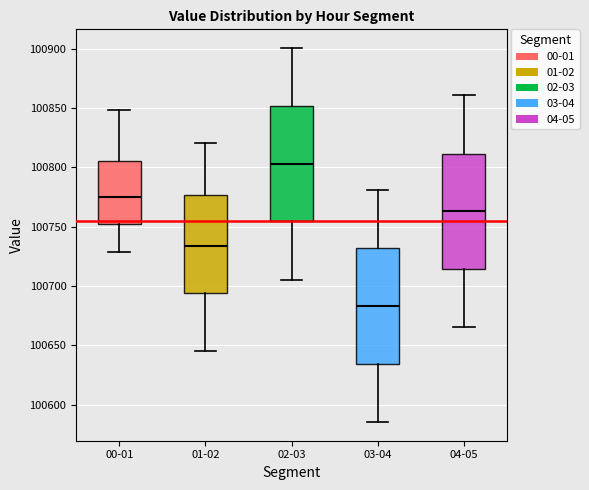

Where does the lower whisker of the box for 03-04 end on the y-axis? The values are not printed on the chart, so give them approximately, as read against the axis.

100585